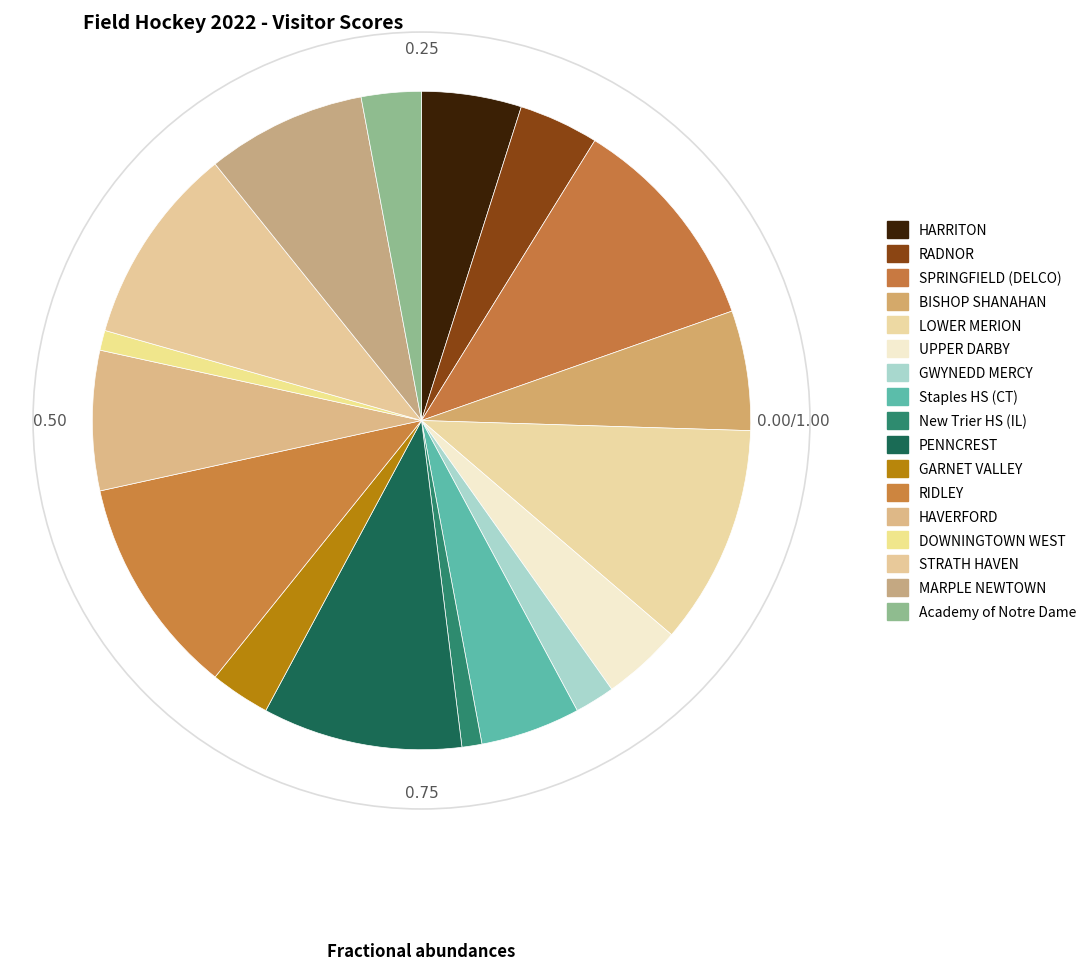

Rank the categories by value from lowest to highest.

New Trier HS (IL), DOWNINGTOWN WEST, GWYNEDD MERCY, GARNET VALLEY, Academy of Notre Dame, RADNOR, UPPER DARBY, HARRITON, Staples HS (CT), BISHOP SHANAHAN, HAVERFORD, MARPLE NEWTOWN, PENNCREST, STRATH HAVEN, SPRINGFIELD (DELCO), LOWER MERION, RIDLEY